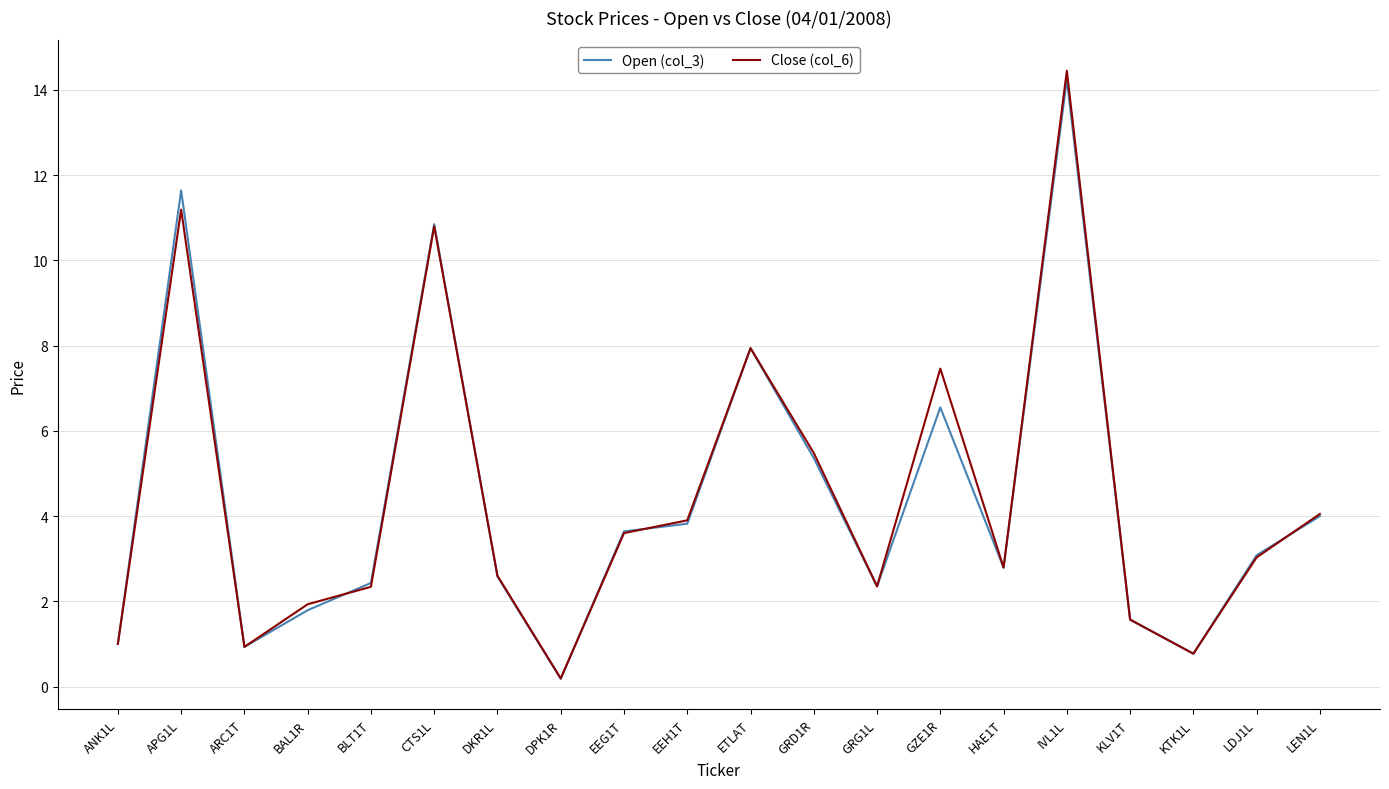

What are all the series names shown in the legend?

Open (col_3), Close (col_6)